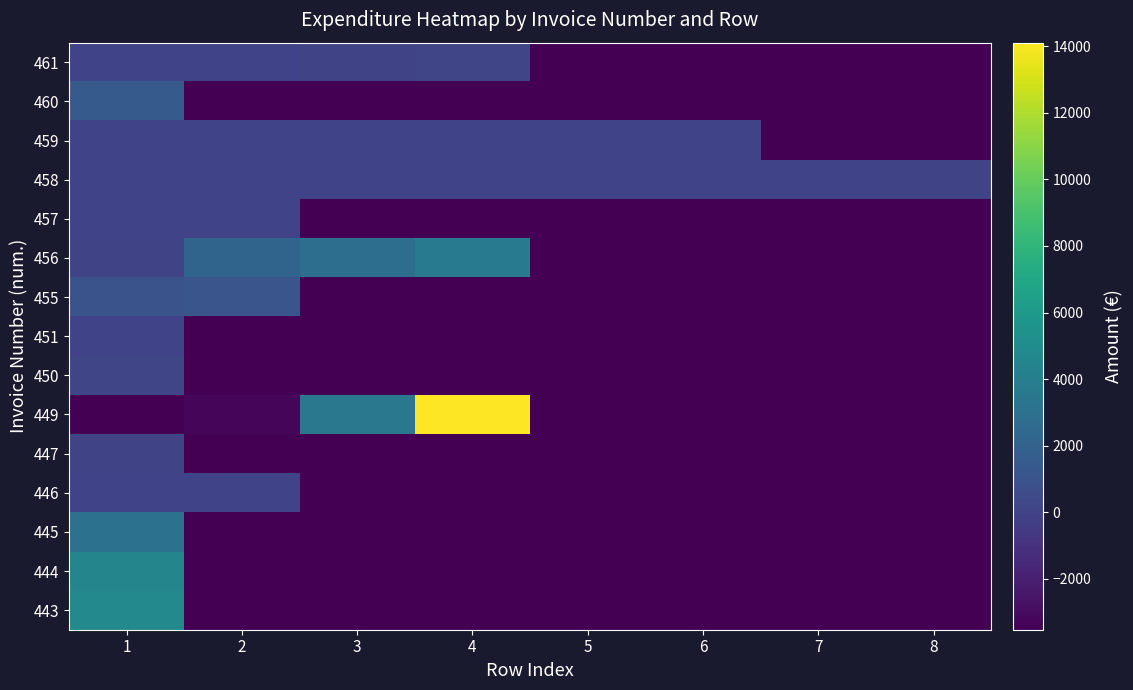

Reading right to left, transcribe all the data shown in this chart.

443: 8=-3525.9	7=-3525.9	6=-3525.9	5=-3525.9	4=-3525.9	3=-3525.9	2=-3525.9	1=4745.8
444: 8=-3525.9	7=-3525.9	6=-3525.9	5=-3525.9	4=-3525.9	3=-3525.9	2=-3525.9	1=4510.0
445: 8=-3525.9	7=-3525.9	6=-3525.9	5=-3525.9	4=-3525.9	3=-3525.9	2=-3525.9	1=3050.0
446: 8=-3525.9	7=-3525.9	6=-3525.9	5=-3525.9	4=-3525.9	3=-3525.9	2=27.6	1=18.1
447: 8=-3525.9	7=-3525.9	6=-3525.9	5=-3525.9	4=-3525.9	3=-3525.9	2=-3525.9	1=66.9
449: 8=-3525.9	7=-3525.9	6=-3525.9	5=-3525.9	4=14103.8	3=3525.9	2=-3294.0	1=-3525.9
450: 8=-3525.9	7=-3525.9	6=-3525.9	5=-3525.9	4=-3525.9	3=-3525.9	2=-3525.9	1=190.4
451: 8=-3525.9	7=-3525.9	6=-3525.9	5=-3525.9	4=-3525.9	3=-3525.9	2=-3525.9	1=0.0
455: 8=-3525.9	7=-3525.9	6=-3525.9	5=-3525.9	4=-3525.9	3=-3525.9	2=1147.4	1=993.1
456: 8=-3525.9	7=-3525.9	6=-3525.9	5=-3525.9	4=3745.1	3=2813.7	2=2127.6	1=103.7
457: 8=-3525.9	7=-3525.9	6=-3525.9	5=-3525.9	4=-3525.9	3=-3525.9	2=25.0	1=15.9
458: 8=55.8	7=54.9	6=32.3	5=26.4	4=26.2	3=23.0	2=21.4	1=15.9
459: 8=-3525.9	7=-3525.9	6=11.6	5=4.1	4=3.5	3=2.8	2=2.8	1=2.8
460: 8=-3525.9	7=-3525.9	6=-3525.9	5=-3525.9	4=-3525.9	3=-3525.9	2=-3525.9	1=1482.3
461: 8=-3525.9	7=-3525.9	6=-3525.9	5=-3525.9	4=152.8	3=86.7	2=54.5	1=29.8